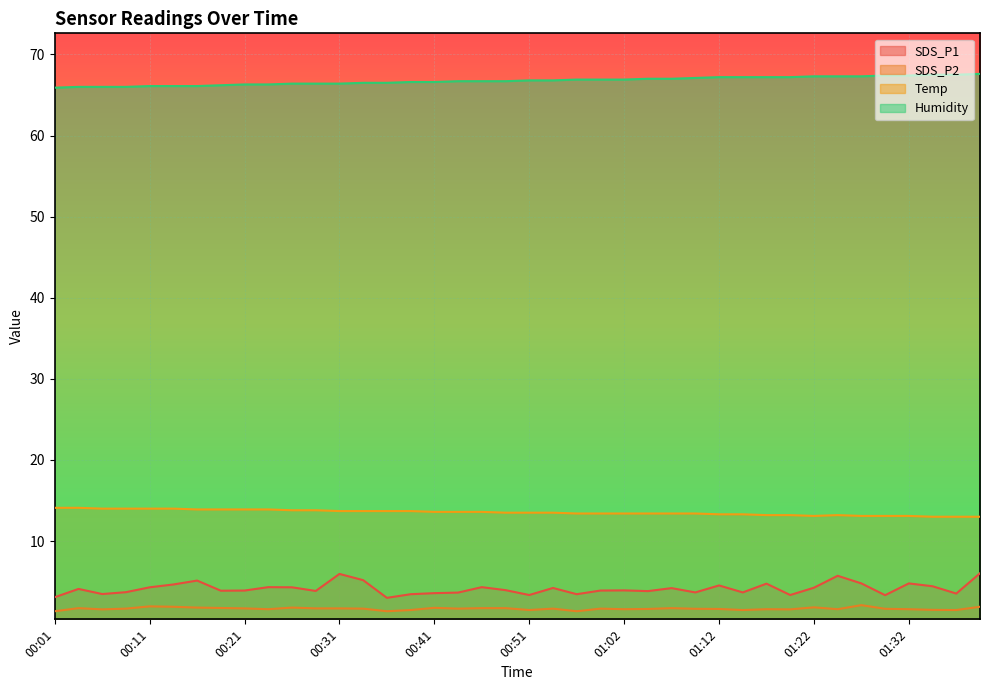

How many lines are shown in the chart?

4